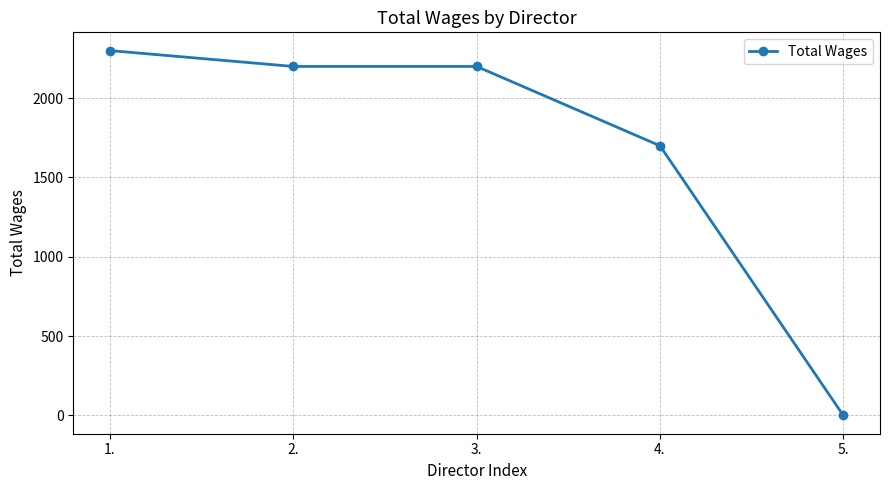

What is the difference between the maximum and minimum values?

2300